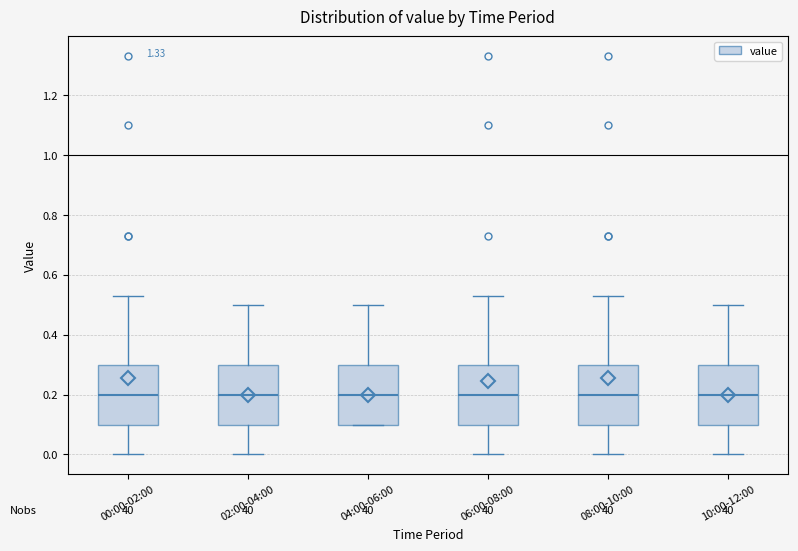

Where does the lower whisker of the box for 10:00-12:00 end on the y-axis? The values are not printed on the chart, so give them approximately, as read against the axis.

0.00